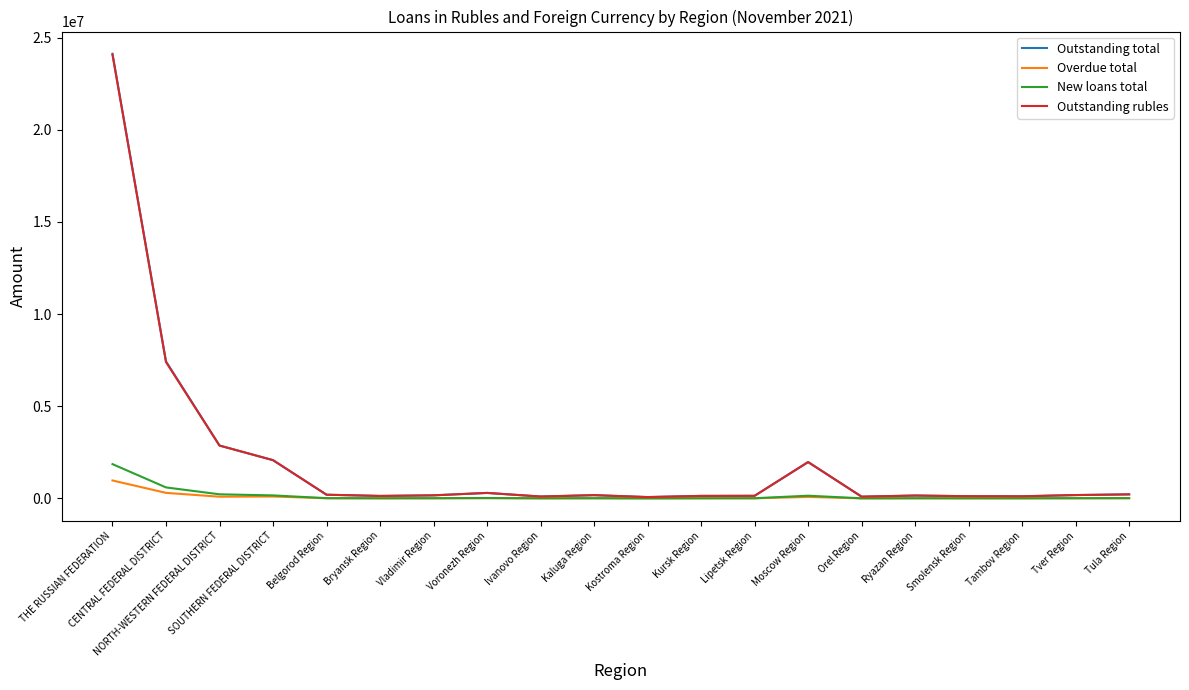

At which label is Outstanding rubles closest to 12074745?

CENTRAL FEDERAL DISTRICT